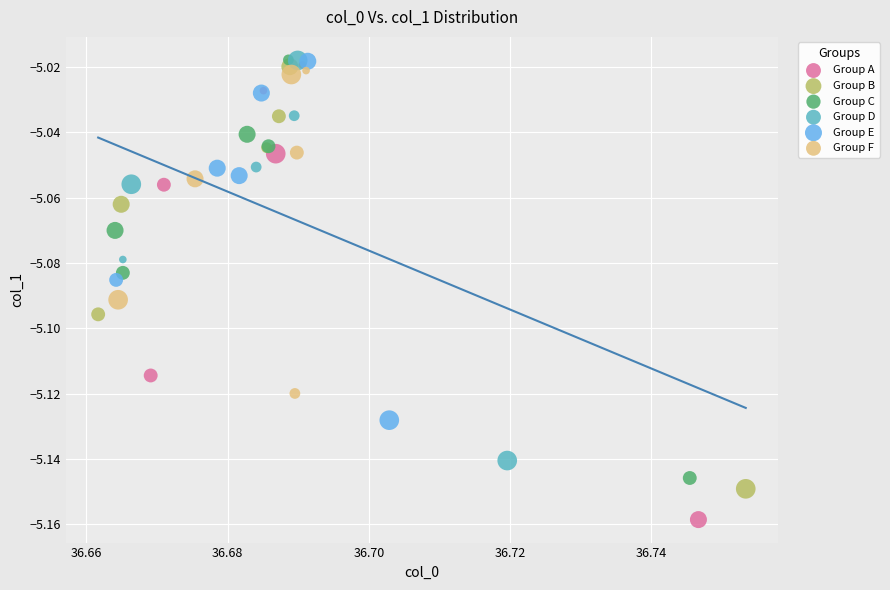

Which series has the widest spread of Y values?

Group A